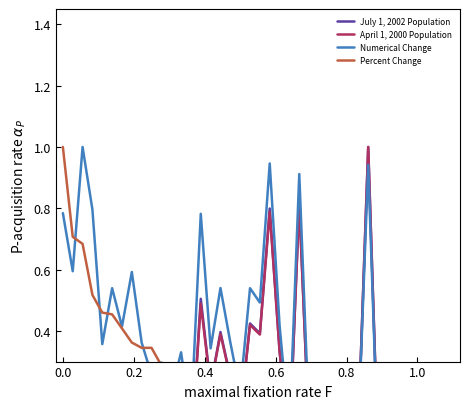

Which category has the lowest value across all series?

13